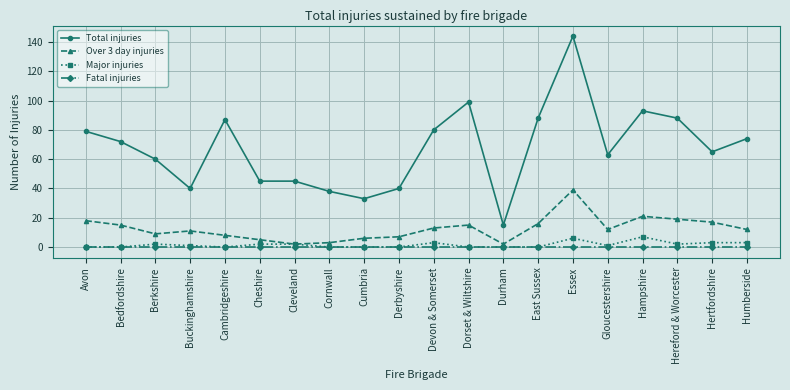

Reading left to right, list all the values displayed in this chart.

Total injuries: Avon=79	Bedfordshire=72	Berkshire=60	Buckinghamshire=40	Cambridgeshire=87	Cheshire=45	Cleveland=45	Cornwall=38	Cumbria=33	Derbyshire=40	Devon & Somerset=80	Dorset & Wiltshire=99	Durham=15	East Sussex=88	Essex=144	Gloucestershire=63	Hampshire=93	Hereford & Worcester=88	Hertfordshire=65	Humberside=74
Over 3 day injuries: Avon=18	Bedfordshire=15	Berkshire=9	Buckinghamshire=11	Cambridgeshire=8	Cheshire=5	Cleveland=2	Cornwall=3	Cumbria=6	Derbyshire=7	Devon & Somerset=13	Dorset & Wiltshire=15	Durham=2	East Sussex=16	Essex=39	Gloucestershire=12	Hampshire=21	Hereford & Worcester=19	Hertfordshire=17	Humberside=12
Major injuries: Avon=0	Bedfordshire=0	Berkshire=2	Buckinghamshire=1	Cambridgeshire=0	Cheshire=2	Cleveland=2	Cornwall=0	Cumbria=0	Derbyshire=0	Devon & Somerset=3	Dorset & Wiltshire=0	Durham=0	East Sussex=0	Essex=6	Gloucestershire=1	Hampshire=7	Hereford & Worcester=2	Hertfordshire=3	Humberside=3
Fatal injuries: Avon=0	Bedfordshire=0	Berkshire=0	Buckinghamshire=0	Cambridgeshire=0	Cheshire=0	Cleveland=0	Cornwall=0	Cumbria=0	Derbyshire=0	Devon & Somerset=0	Dorset & Wiltshire=0	Durham=0	East Sussex=0	Essex=0	Gloucestershire=0	Hampshire=0	Hereford & Worcester=0	Hertfordshire=0	Humberside=0